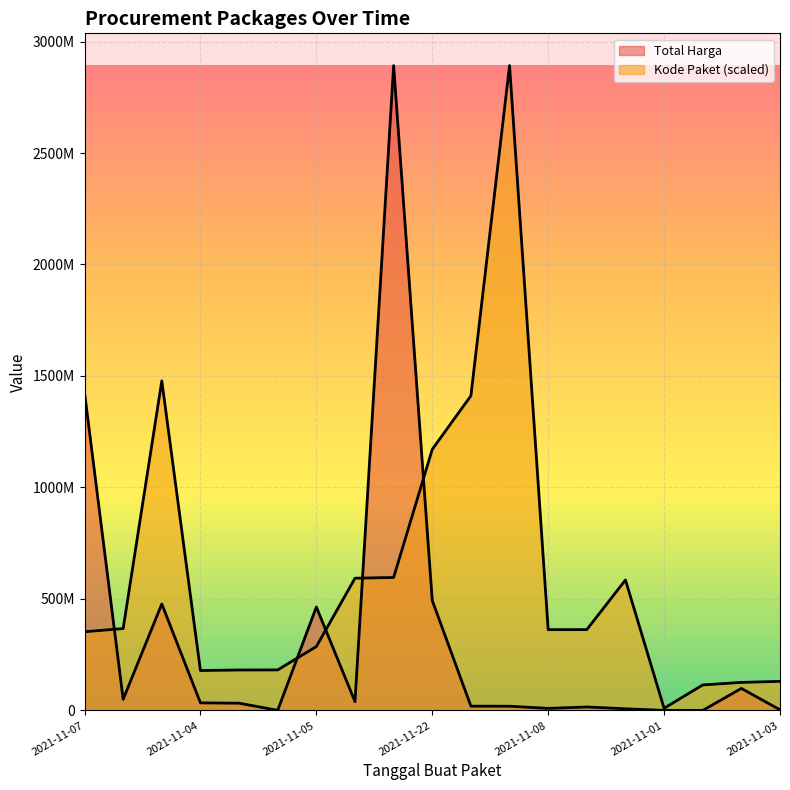

Reading left to right, what are all the values shown in this chart?

Total Harga: 1425867900.0	49730040.0	477600000.0	34000000.0	32441200.0	577875.0	464002100.0	39440000.0	2892122000.0	493000000.0	19175000.0	18900000.0	9180000.0	15513960.0	7401240.0	333600.0	78000.0	98772570.0	2772000.0
Kode Paket: 352883521.5	367273231.7	1477840024.8	178927446.8	181360692.3	181822169.9	286367820.0	593019677.6	596250020.7	1171020357.2	1411261394.6	2892122000.0	362301859.5	362532598.3	585048701.0	9732981.9	114299608.2	125794595.4	130346442.5